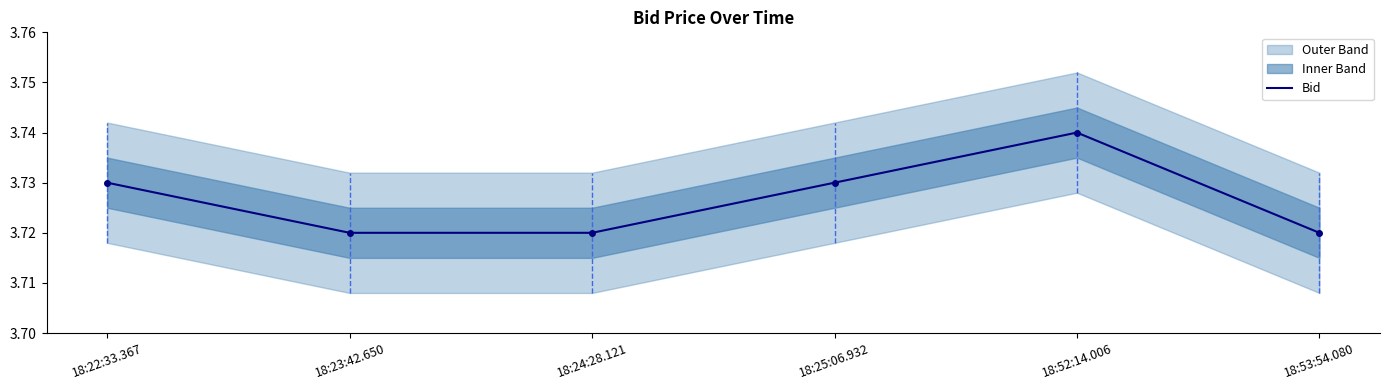

What is the label of the 5th point from the left?

18:52:14.006